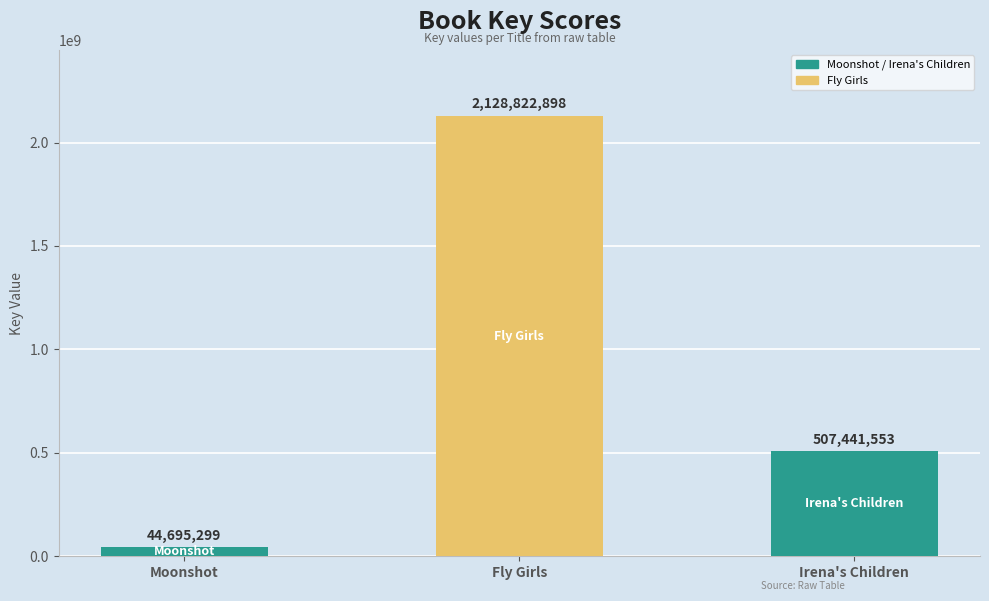

What is the greatest value displayed?

2128822898